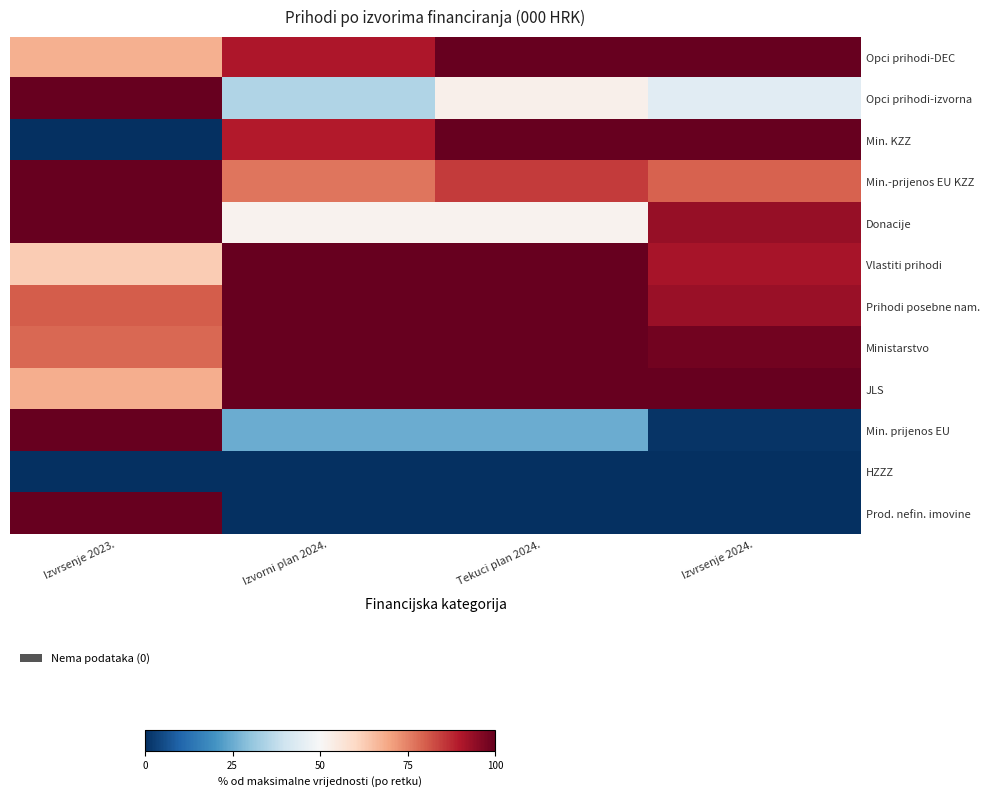

How many series are shown in this chart?

12